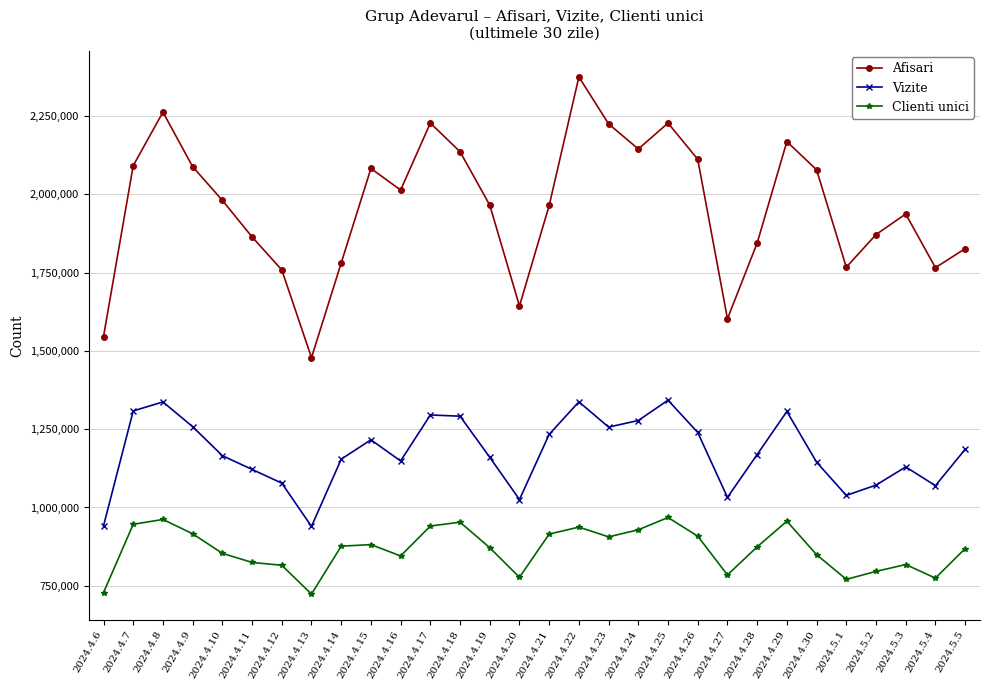

How many distinct data groups are displayed?

3